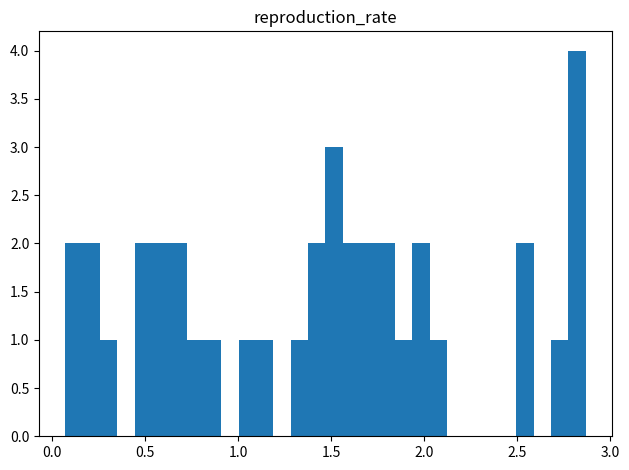

Read against the x-axis, roughly where is the centre of the tallest bar?

2.80